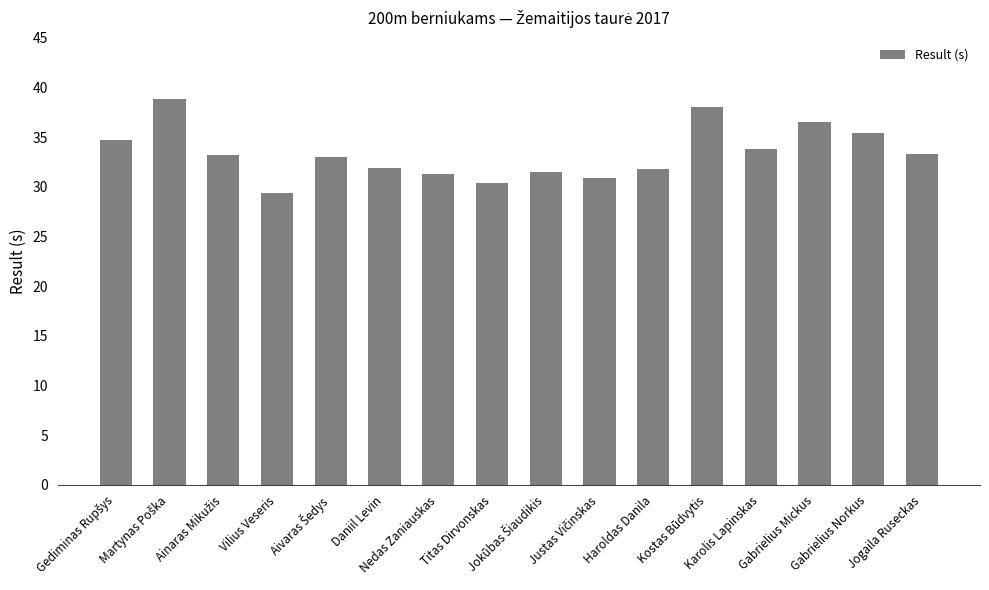

What is the smallest value displayed?

29.4